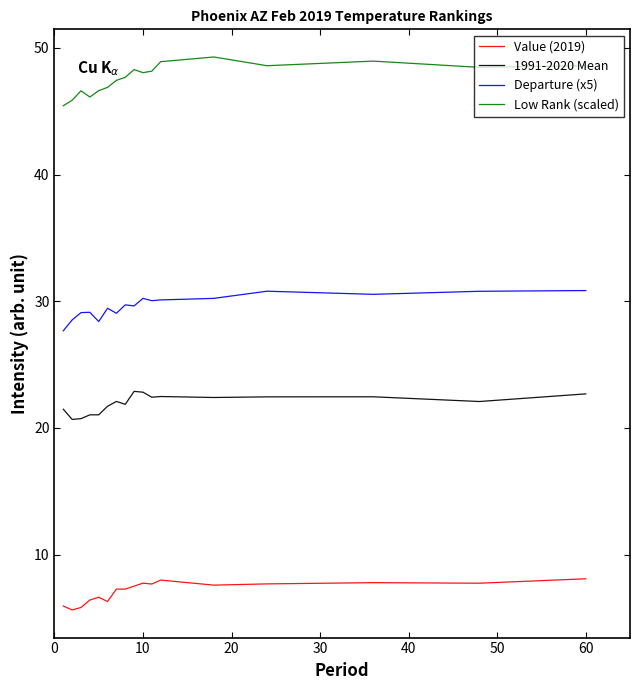

How many lines are shown in the chart?

4